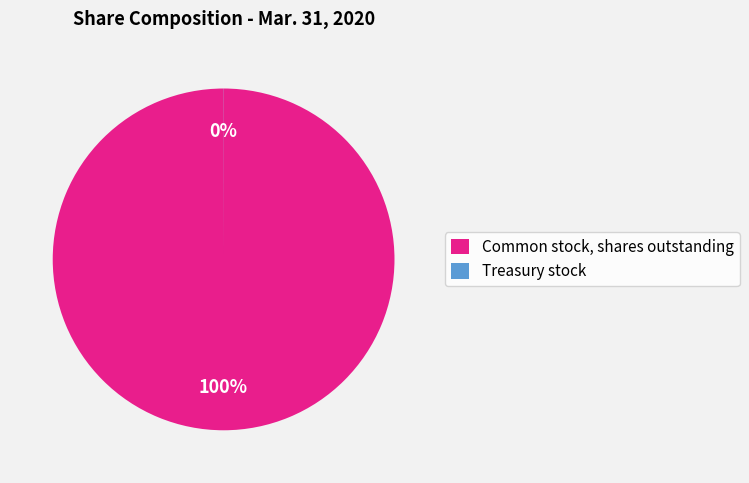

What is the majority slice?

Common stock, shares outstanding